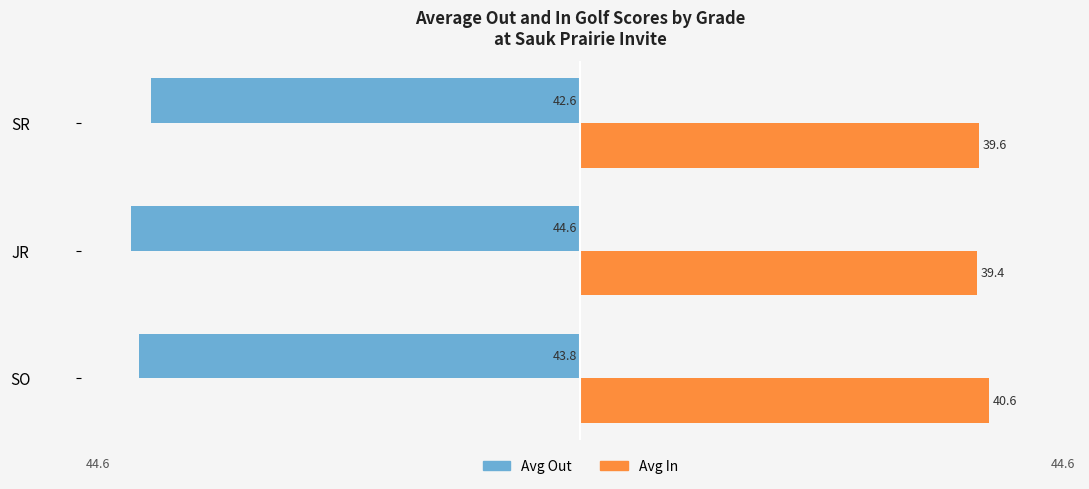

What are all the series names shown in the legend?

Avg Out, Avg In